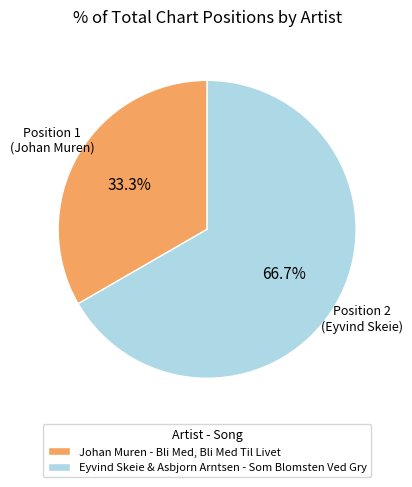

Rank the categories by value from lowest to highest.

Johan Muren - Bli Med, Bli Med Til Livet, Eyvind Skeie & Asbjorn Arntsen - Som Blomsten Ved Gry